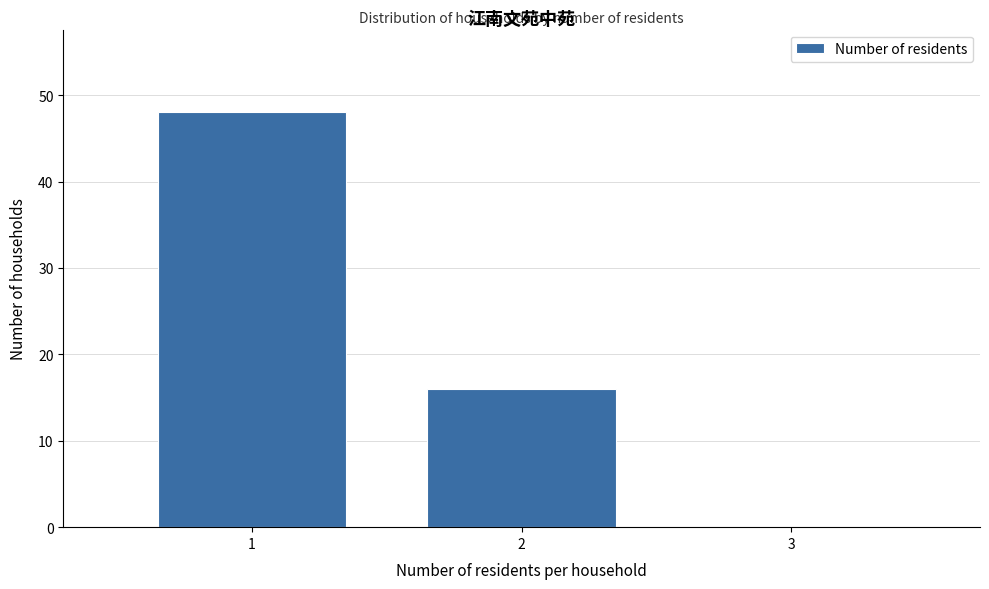

Over which range of the x-axis is the bar tallest?

0.5 to 1.5